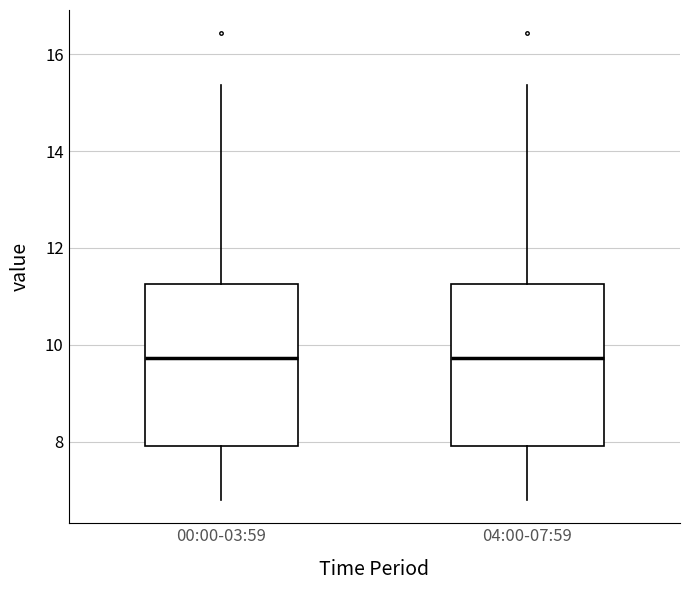

Where does the lower whisker of the box for 00:00-03:59 end on the y-axis? The values are not printed on the chart, so give them approximately, as read against the axis.

6.8